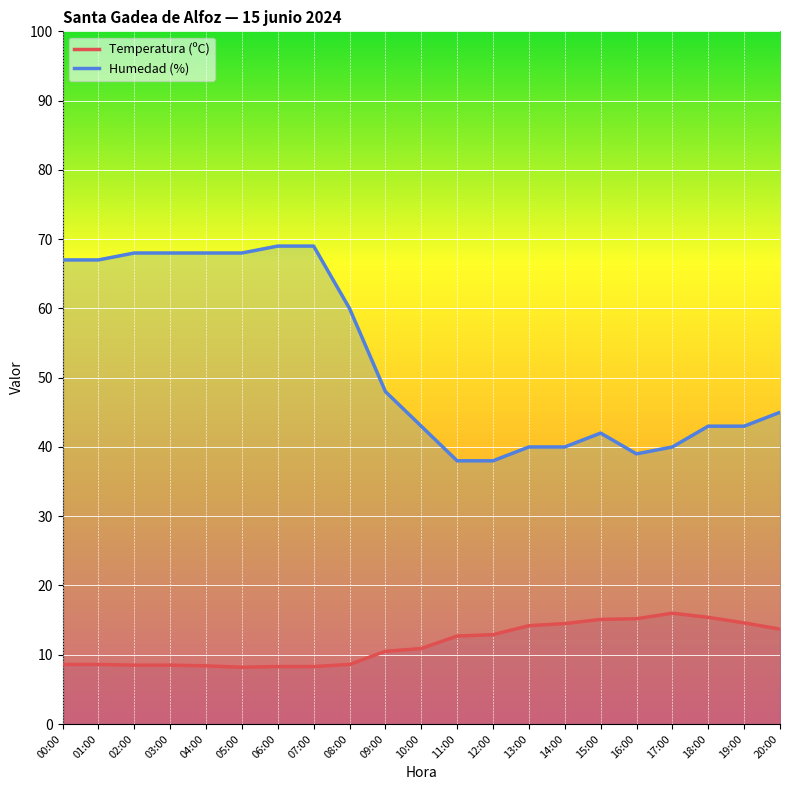

Rank the series at 08:00 from lowest to highest value.

Temperatura (ºC), Humedad (%)